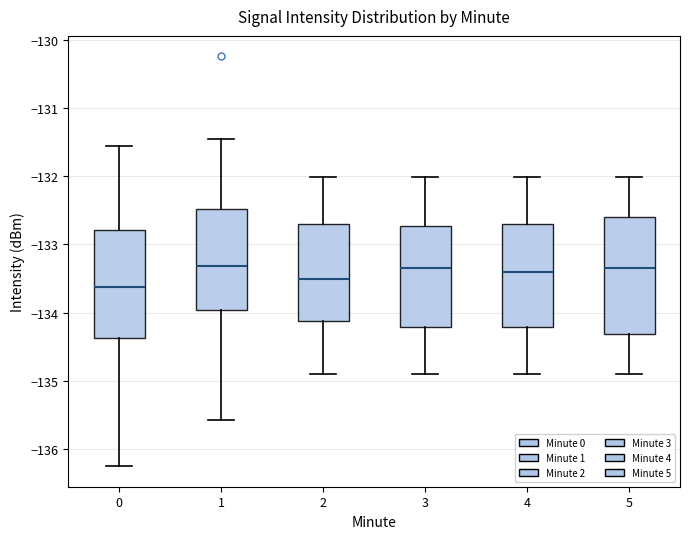

Reading left to right, read every box against the y-axis: the position of its median line, the range the box covers, and the ends of its whiskers. The values are not printed on the chart, so give them approximately, as read against the axis.

0: median -133.6, box -134.4 to -132.8, whiskers -136.2 to -131.6
1: median -133.3, box -134.0 to -132.5, whiskers -135.6 to -131.5
2: median -133.5, box -134.1 to -132.7, whiskers -134.9 to -132.0
3: median -133.3, box -134.2 to -132.7, whiskers -134.9 to -132.0
4: median -133.4, box -134.2 to -132.7, whiskers -134.9 to -132.0
5: median -133.3, box -134.3 to -132.6, whiskers -134.9 to -132.0